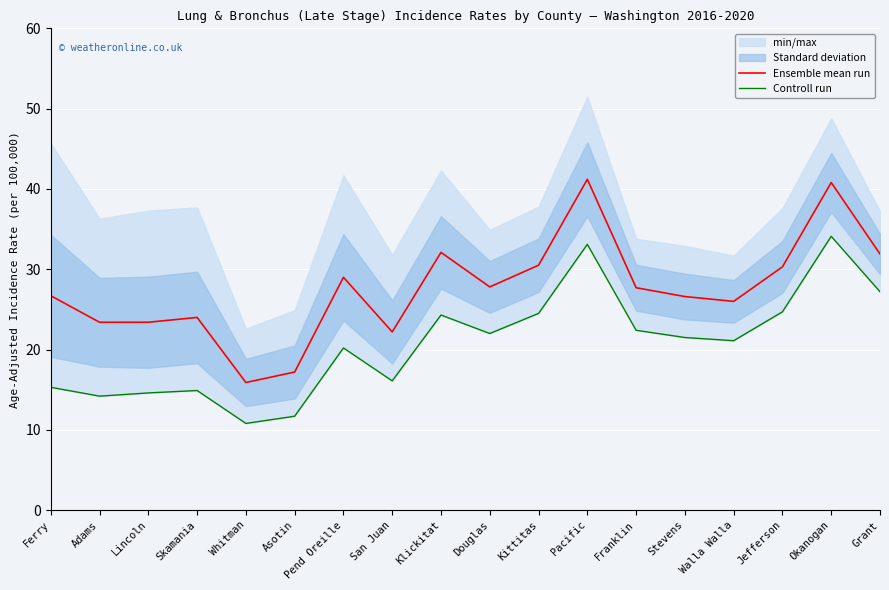

What is the highest value of the Ensemble mean run series?

41.2